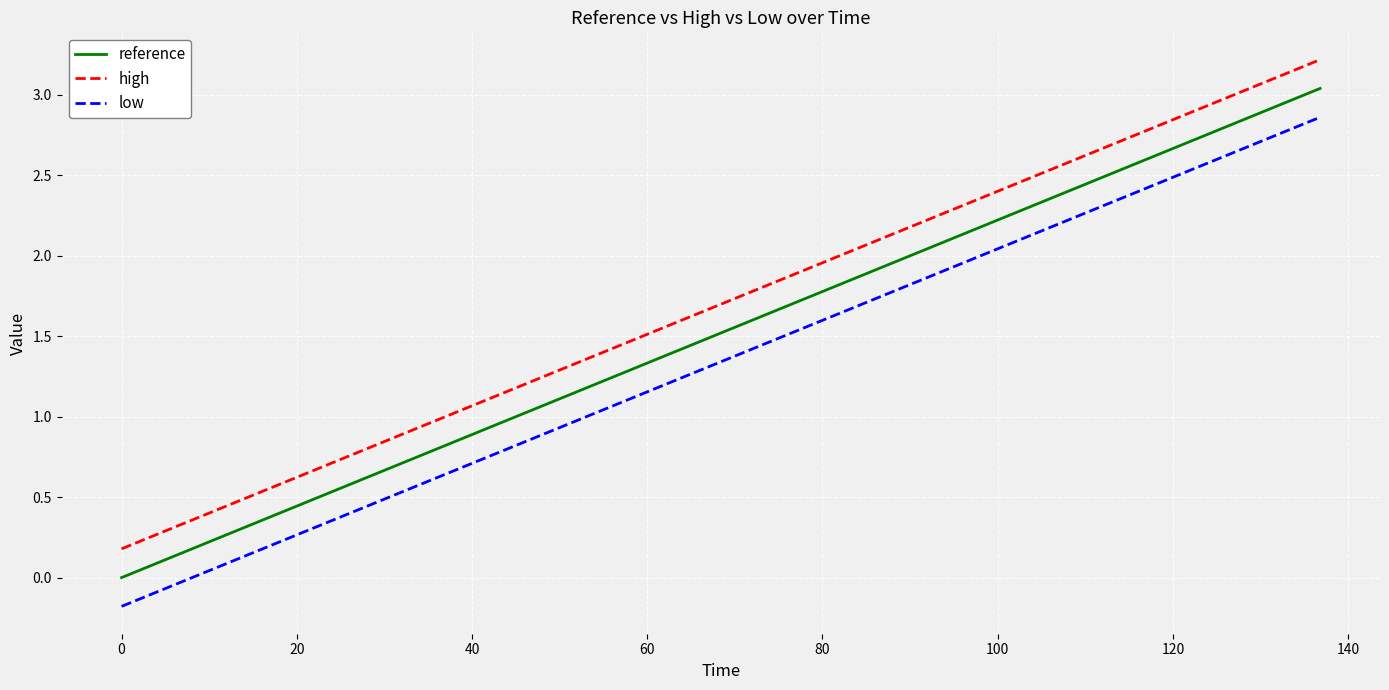

List the series in order of their peak value, highest first.

high, reference, low